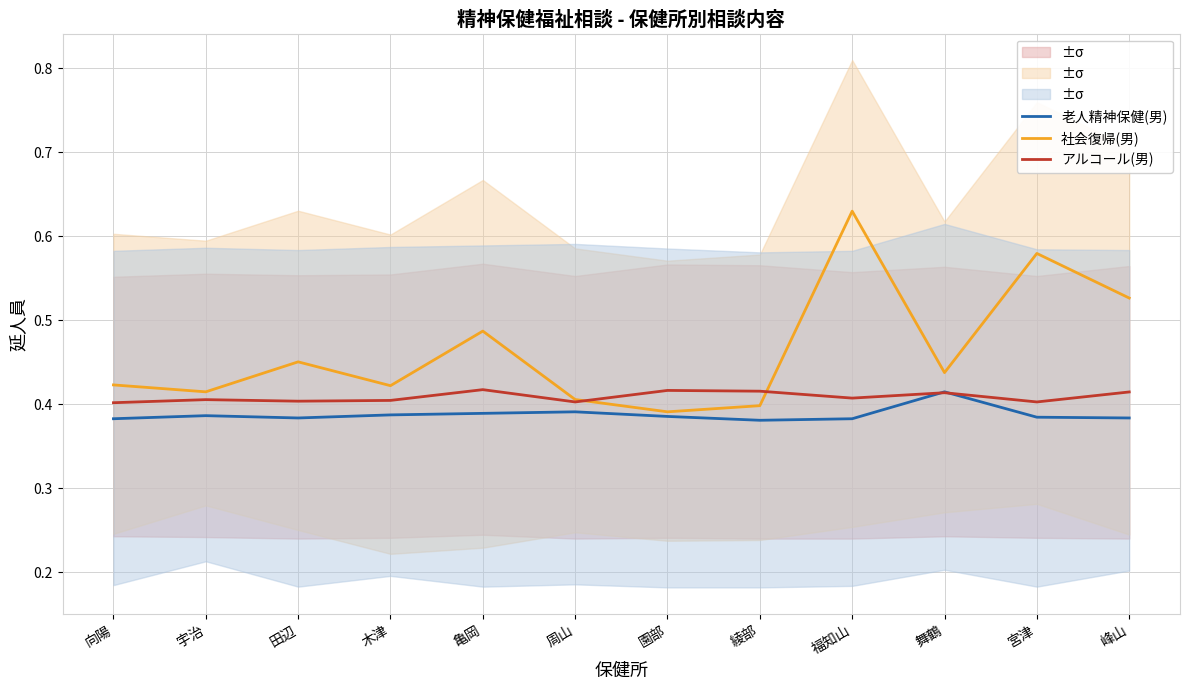

What is the average value of the アルコール(男) series?

0.4